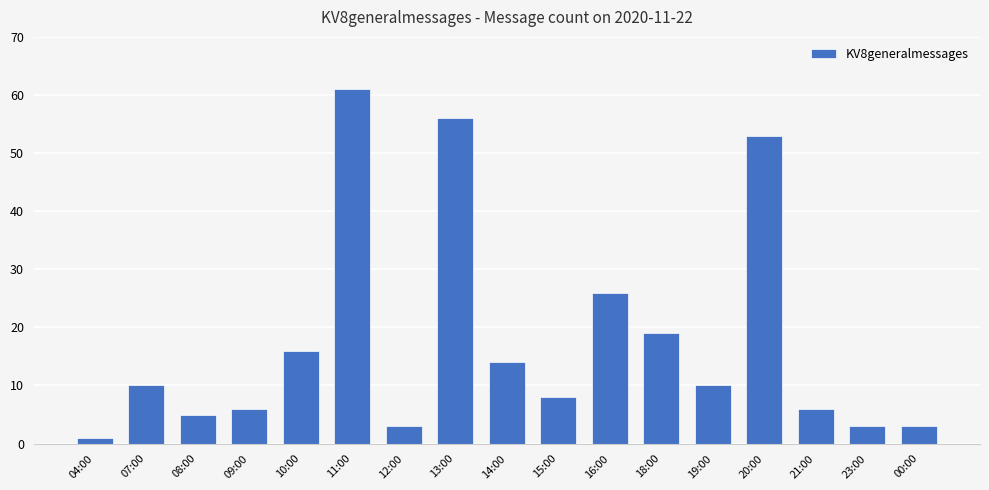

How many bars are there in total?

17